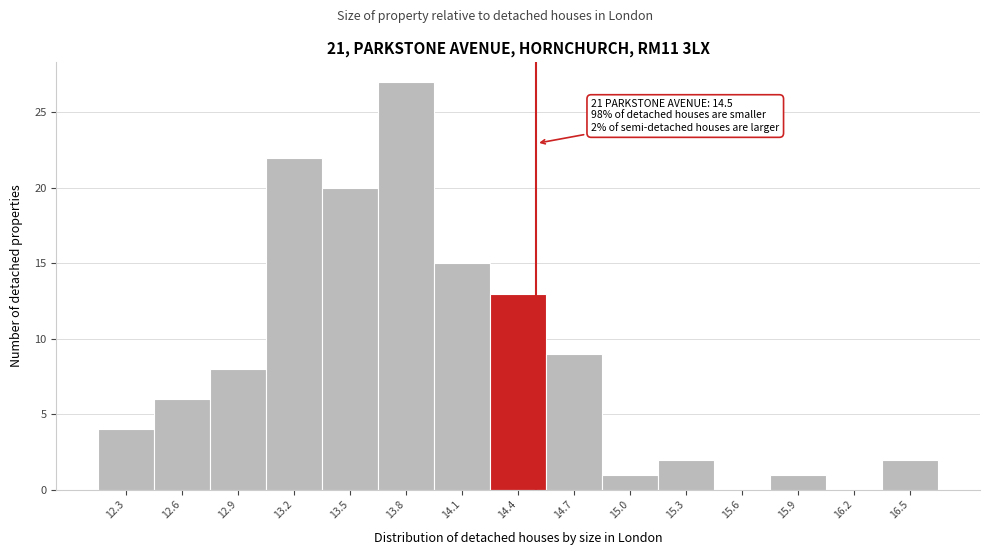

Over which range of the x-axis is the bar tallest?

13.65 to 13.95